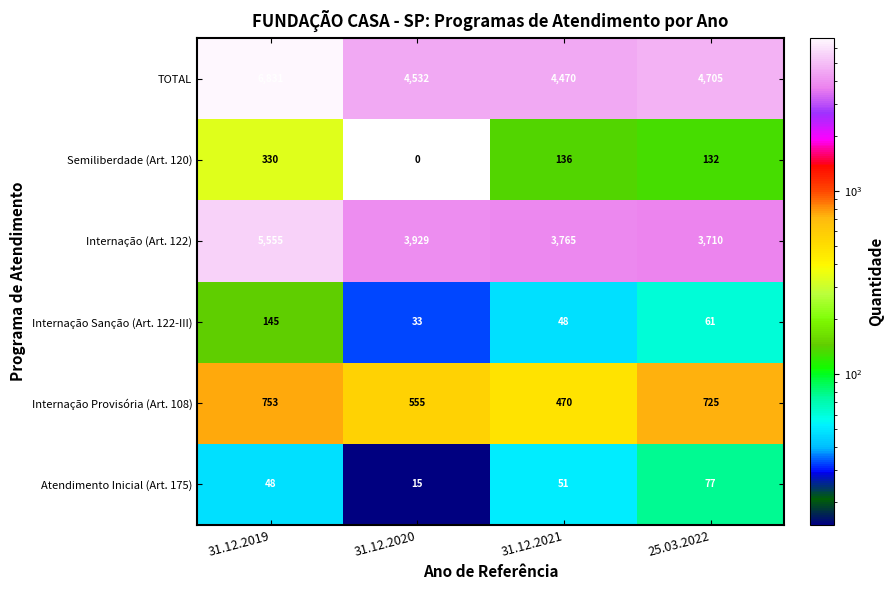

Reading left to right, extract all data points from this chart.

TOTAL: 6831	4532	4470	4705
Semiliberdade (Art. 120): 330	0	136	132
Internação (Art. 122): 5555	3929	3765	3710
Internação Sanção (Art. 122-III): 145	33	48	61
Internação Provisória (Art. 108): 753	555	470	725
Atendimento Inicial (Art. 175): 48	15	51	77